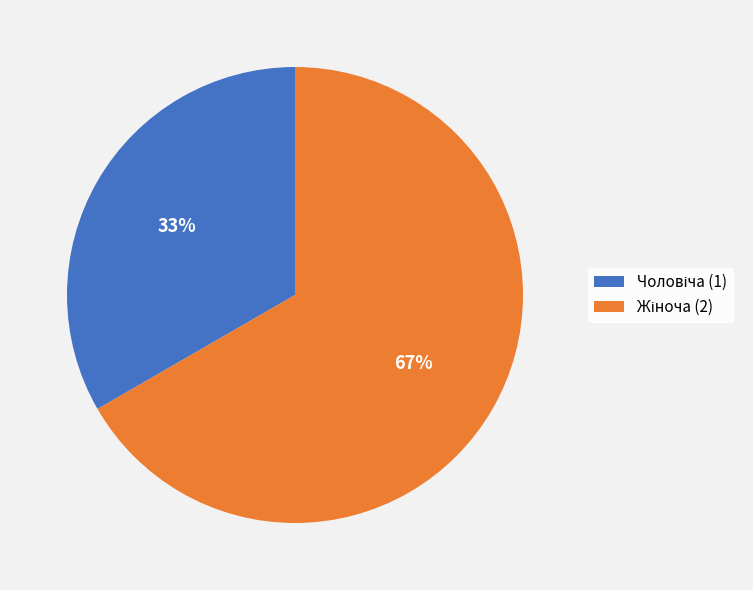

Does any single category account for the majority?

Yes